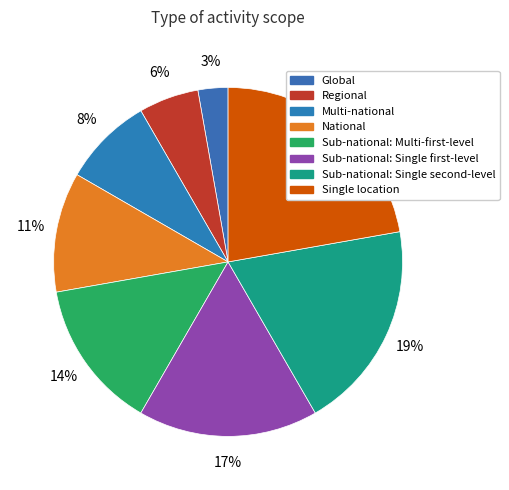

How many slices are in this pie chart?

8